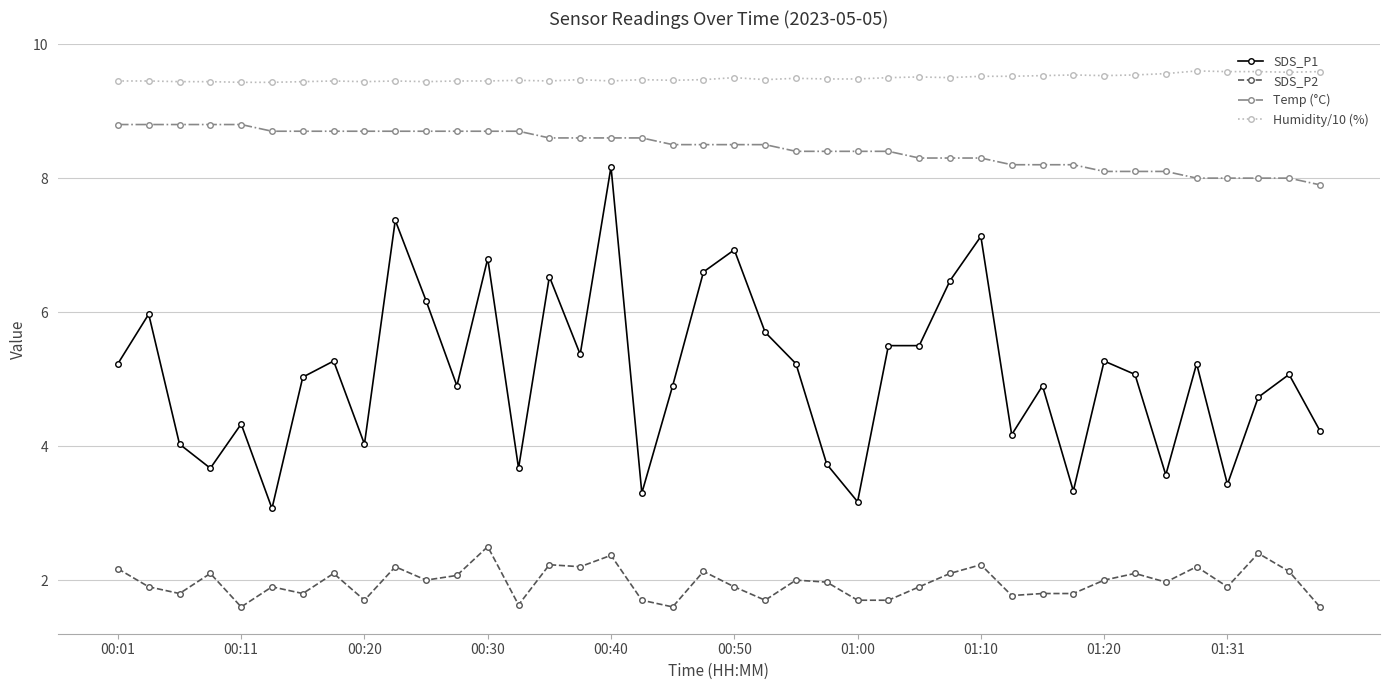

What is the highest value of the SDS_P2 series?

2.5